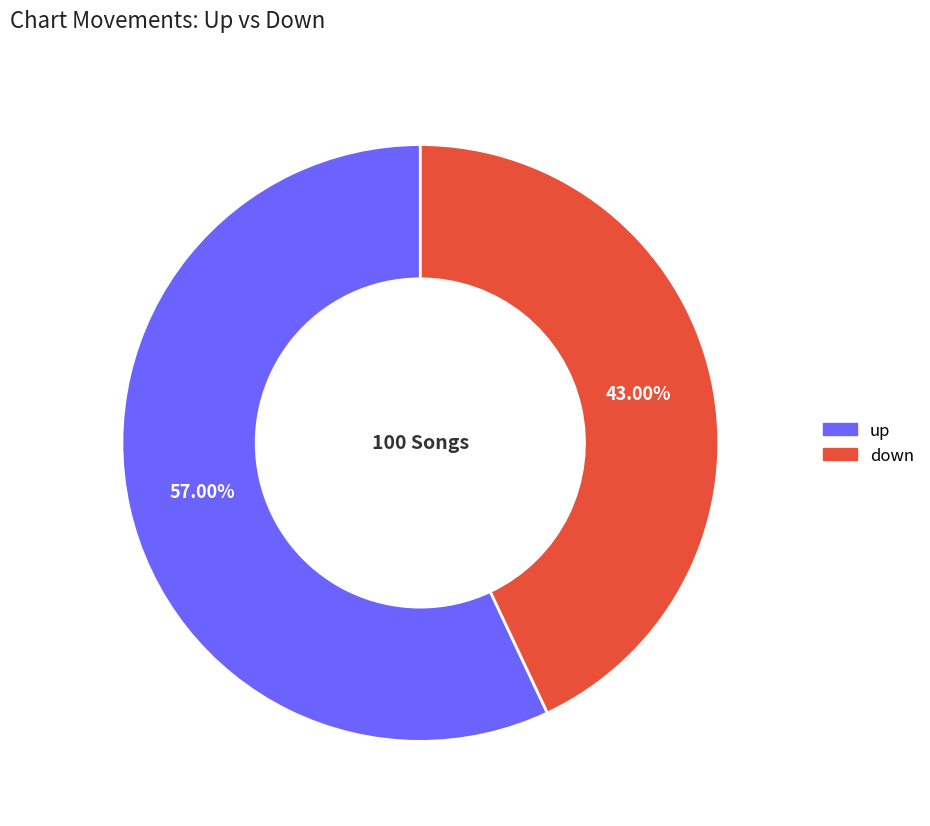

What is the ratio of the value at up to the value at down?

1.3